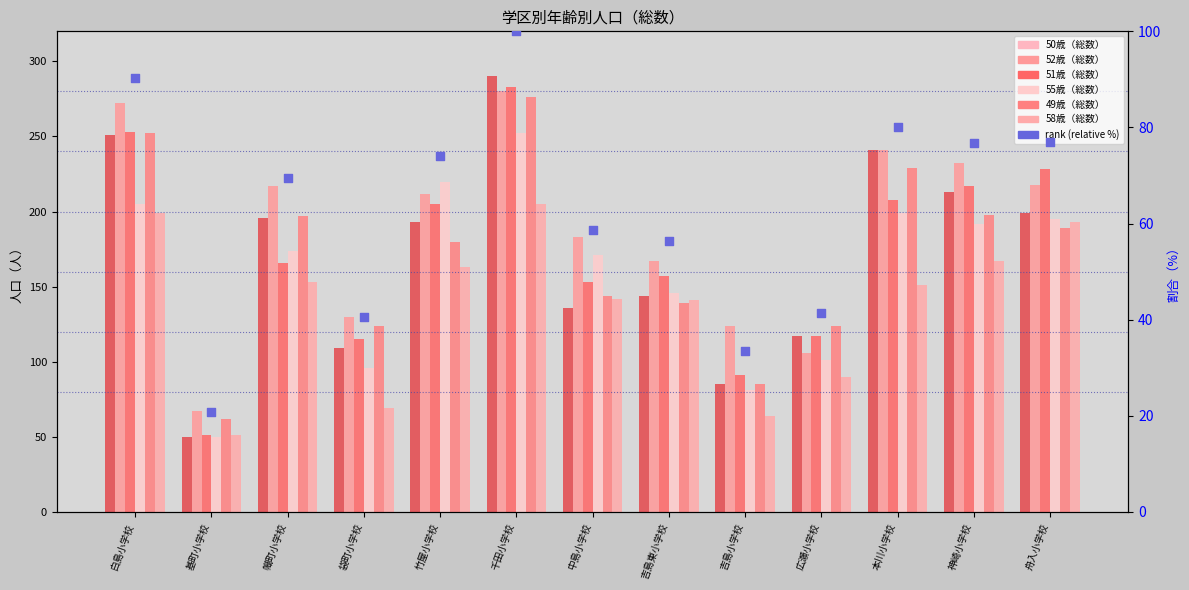

Which series has the largest Y range (max minus min)?

50歳（総数）